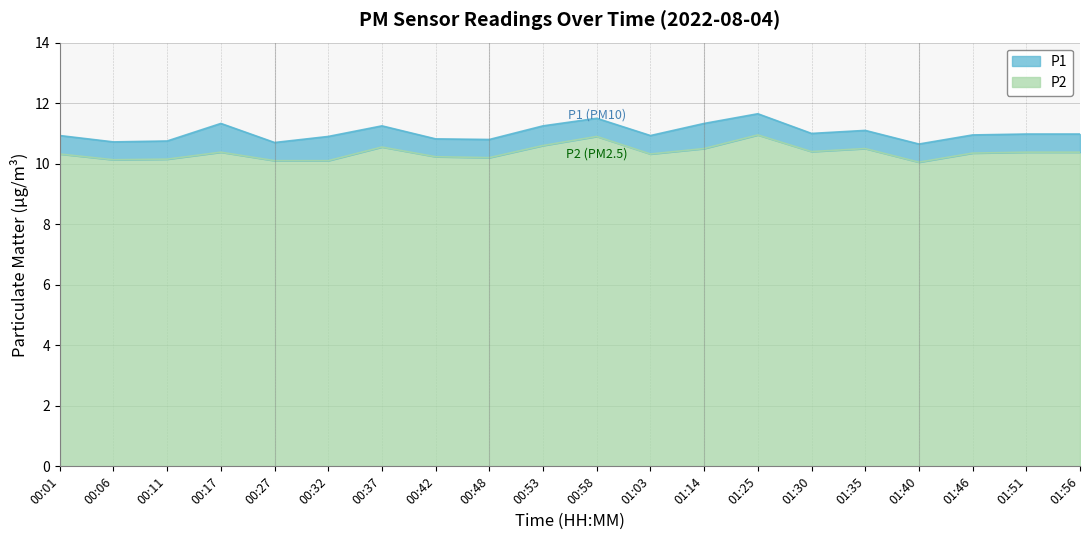

What is the sum of the P2 values at 01:51 and 00:01?

20.7